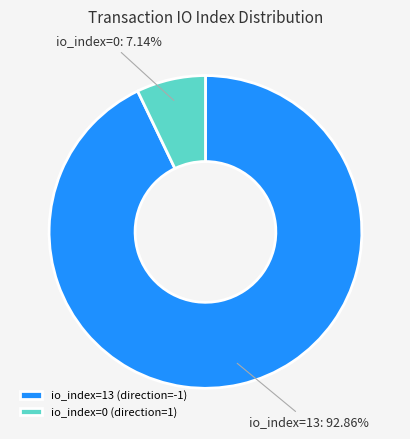

What percentage is NOT represented by io_index=0?

92.9%